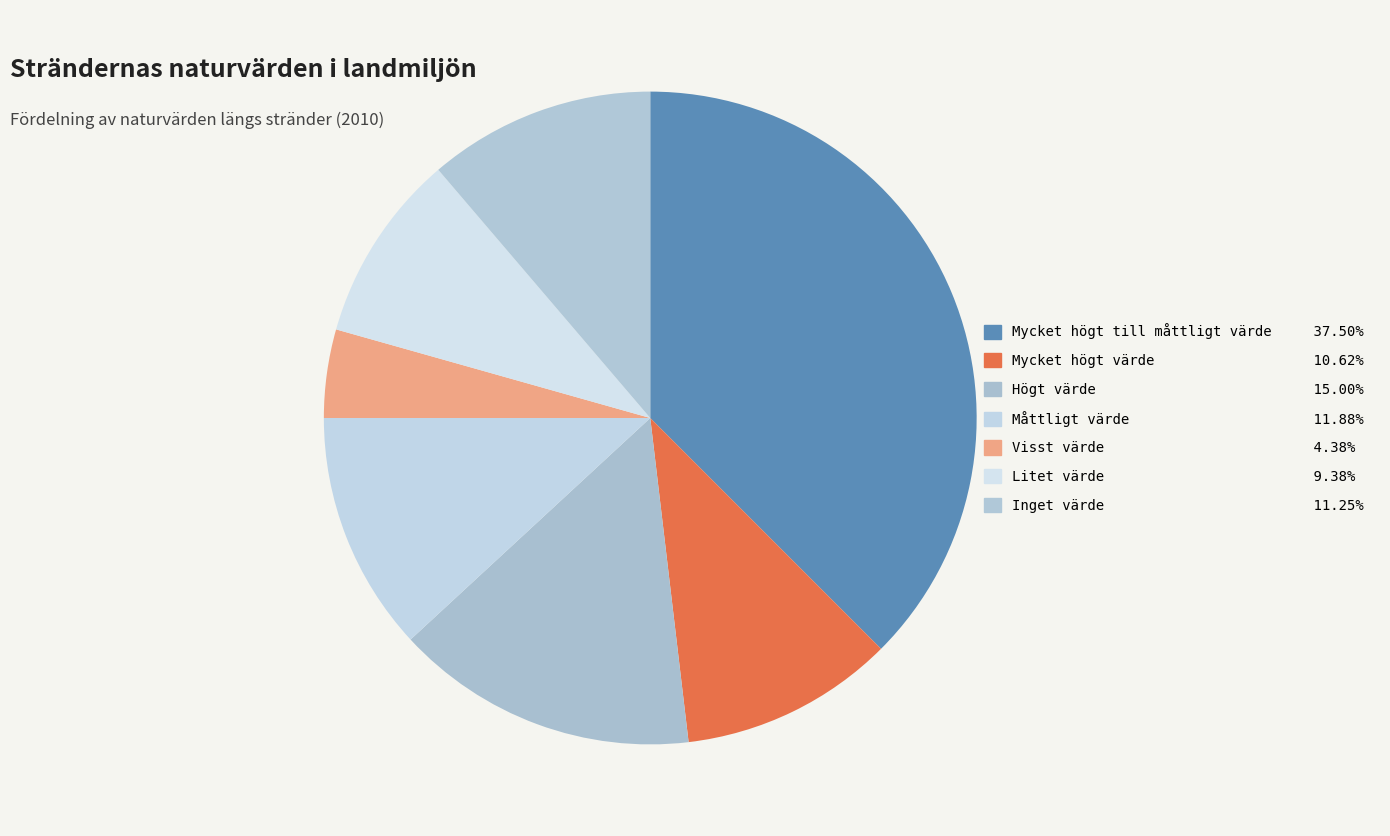

Which slice is the largest?

Mycket högt till måttligt värde